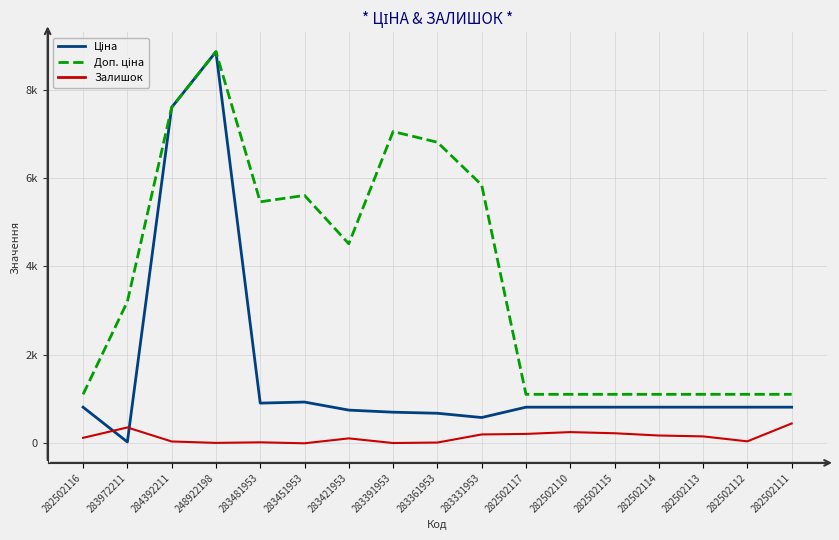

Reading left to right, extract all data points from this chart.

Ціна: 818.5	32.0	7596.5	8856.7	910.4	934.5	752.2	705.1	681.0	584.4	818.5	818.5	818.5	818.5	818.5	818.5	818.5
Доп. ціна: 1109.2	3205.0	7596.5	8856.7	5462.3	5607.2	4513.3	7051.3	6809.8	5843.9	1109.2	1109.2	1109.2	1109.2	1109.2	1109.2	1109.2
Залишок: 125.0	360.0	43.0	11.0	24.0	2.0	113.0	8.0	19.0	202.0	214.0	255.0	229.0	178.0	158.0	46.0	450.0